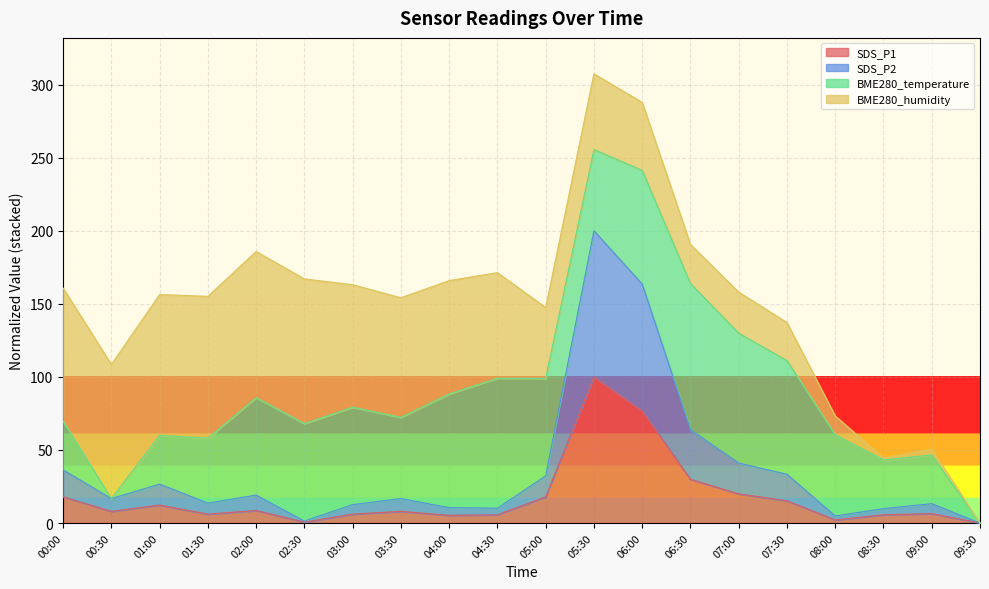

At how many categories does at least one series exceed 141?

2